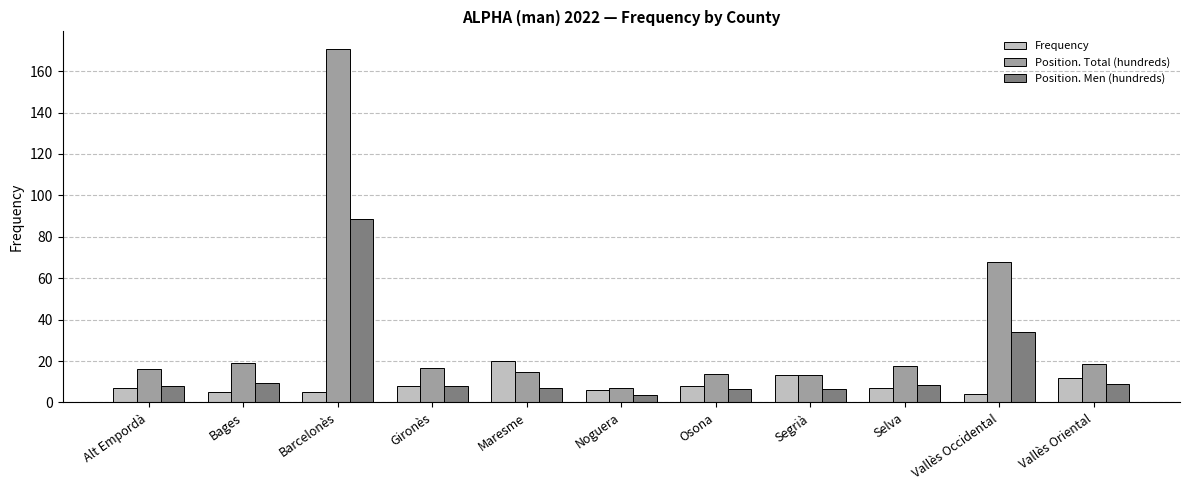

What are all the series names shown in the legend?

Frequency, Position. Total (hundreds), Position. Men (hundreds)